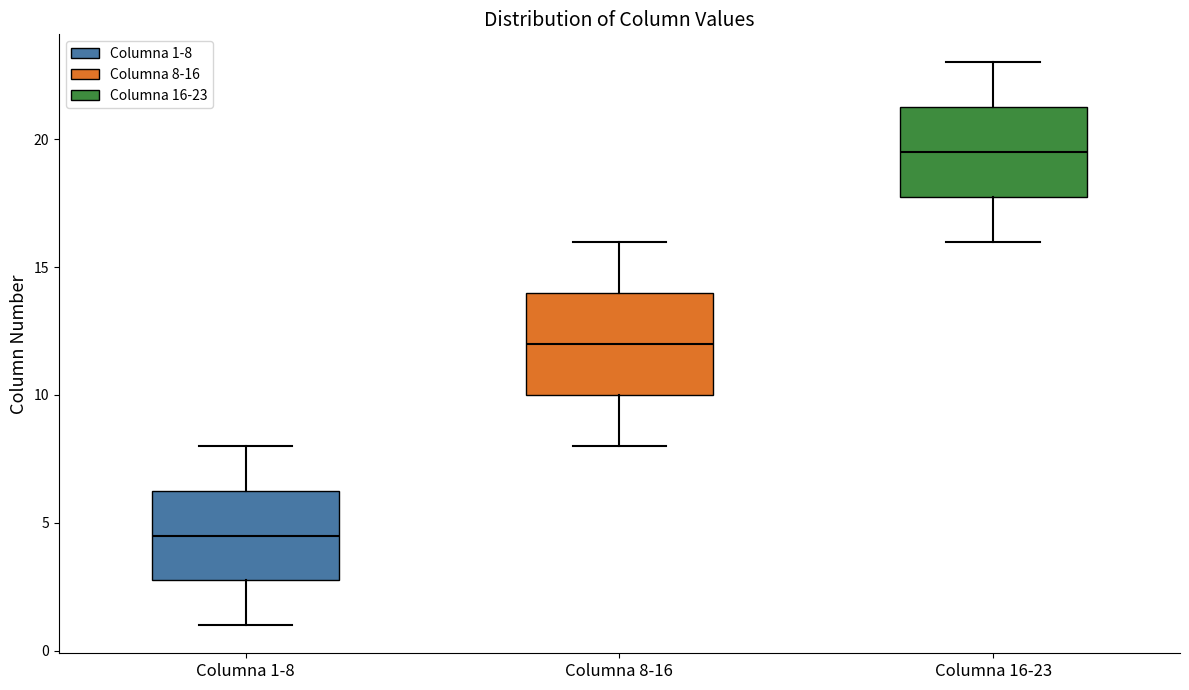

Where is the upper edge of the box for Columna 1-8 on the y-axis? The values are not printed on the chart, so give them approximately, as read against the axis.

6.5